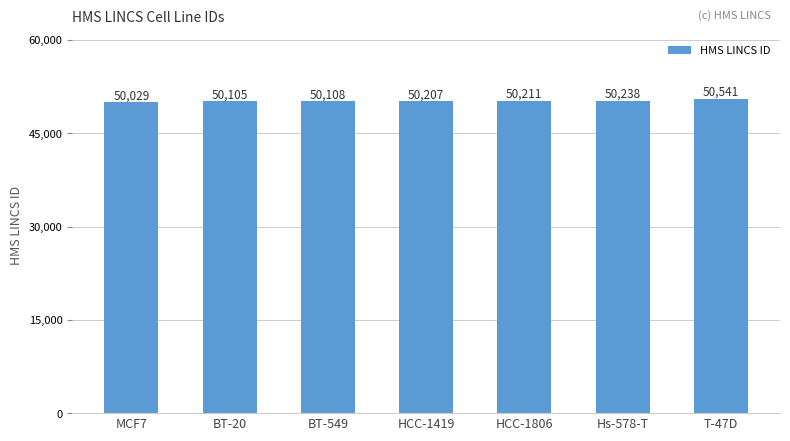

Does the chart contain any negative values?

No